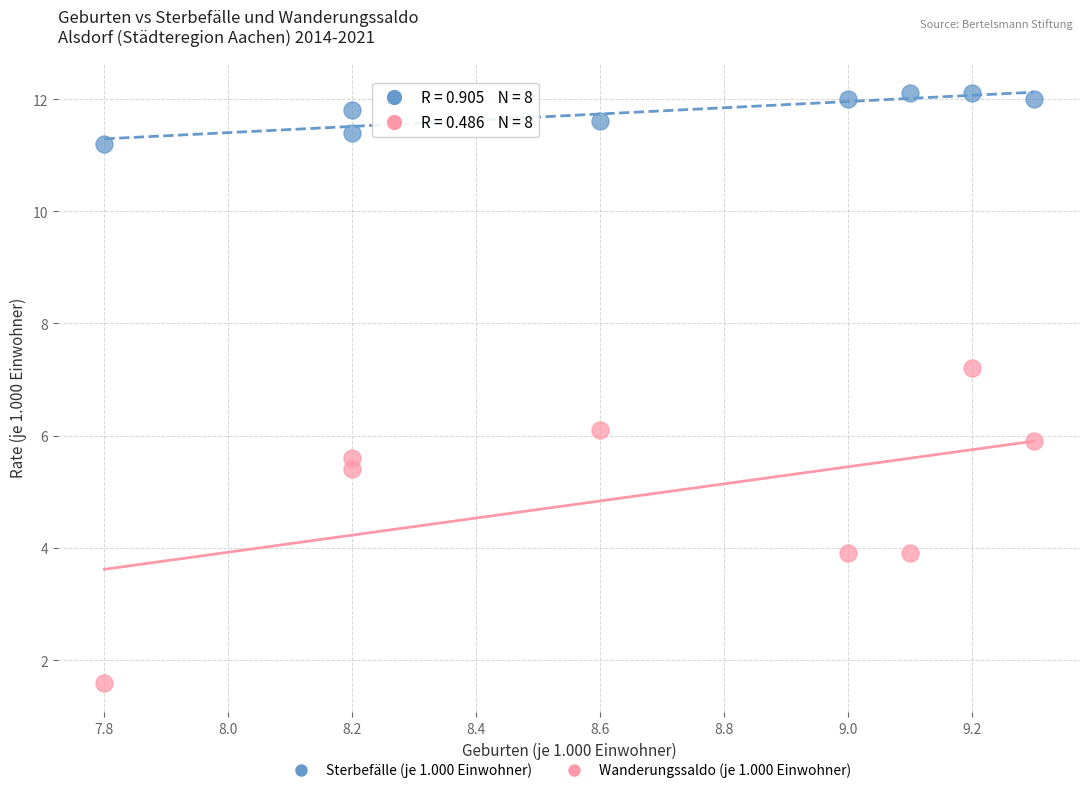

What are all the series names shown in the legend?

Sterbefälle (je 1.000 Einwohner), Wanderungssaldo (je 1.000 Einwohner)